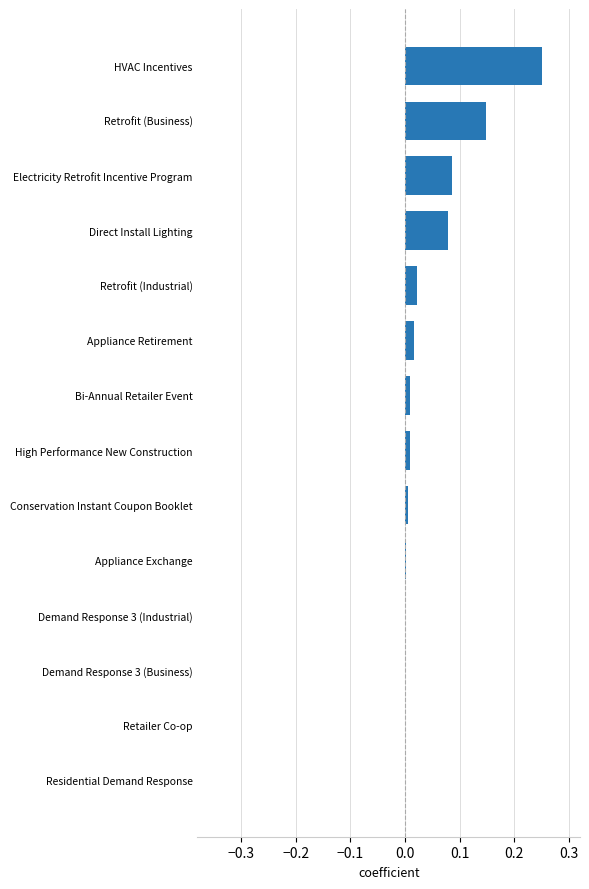

What is the sum of all values?

0.6